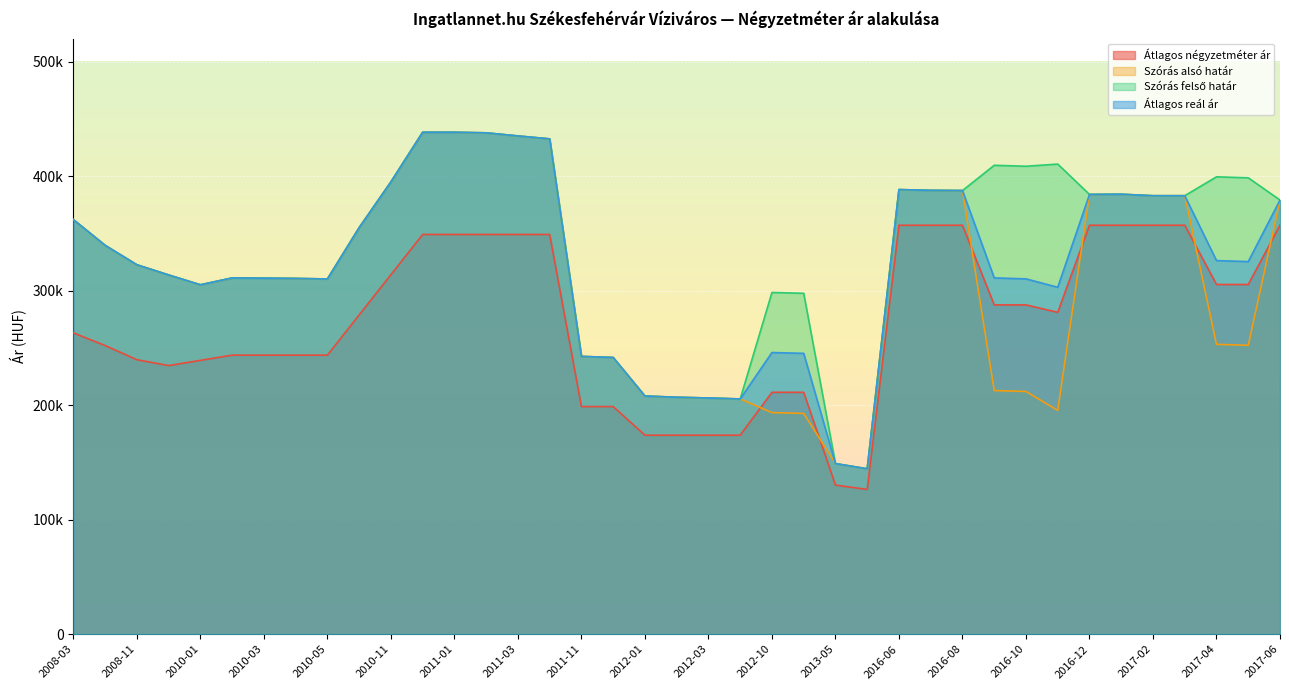

How many times do Szórás alsó határ and Átlagos négyzetméter ár cross each other?

6